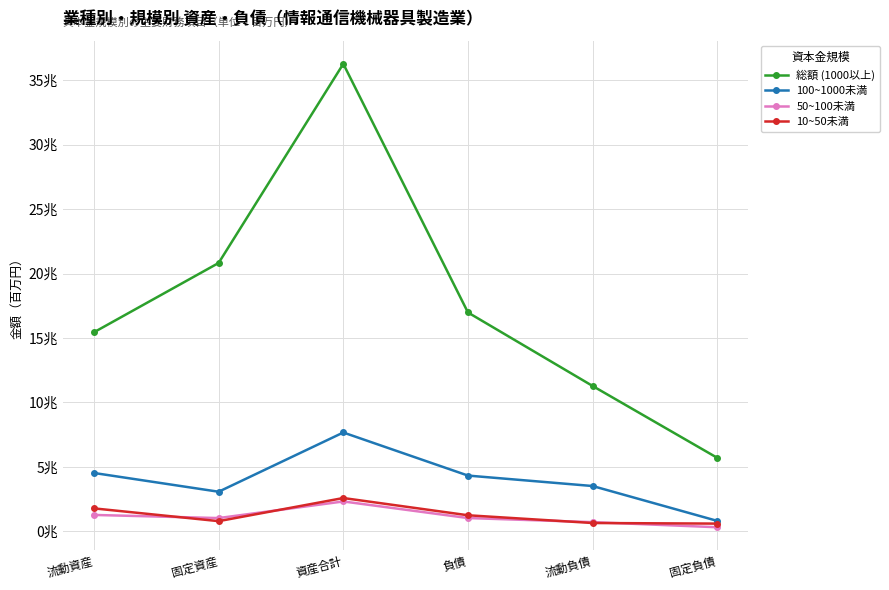

What is the difference between the maximum and minimum values in the 総額 (1000以上) series?

30568976